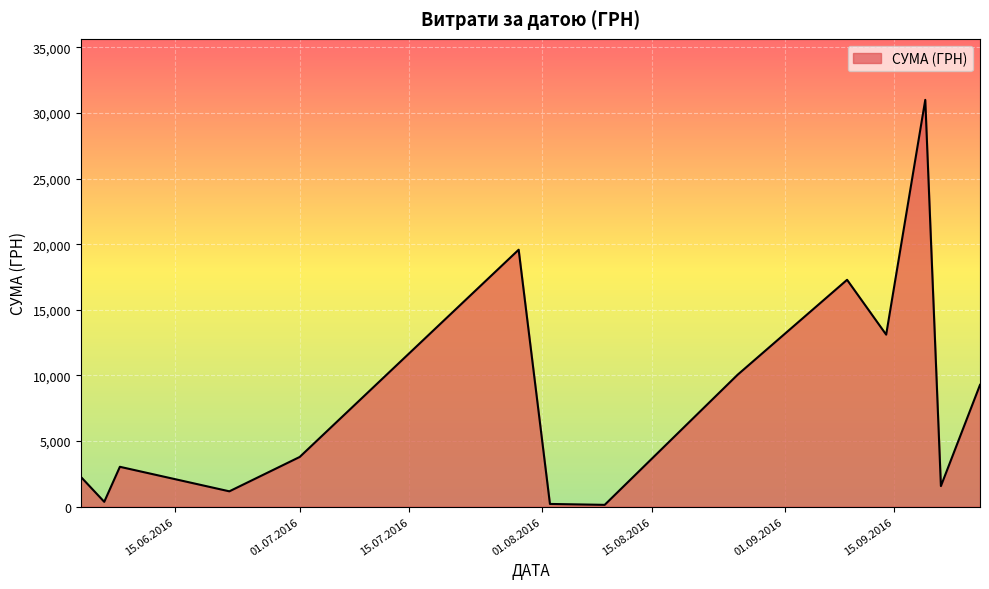

True or false: the data has more than 1 interior local peaks.

True